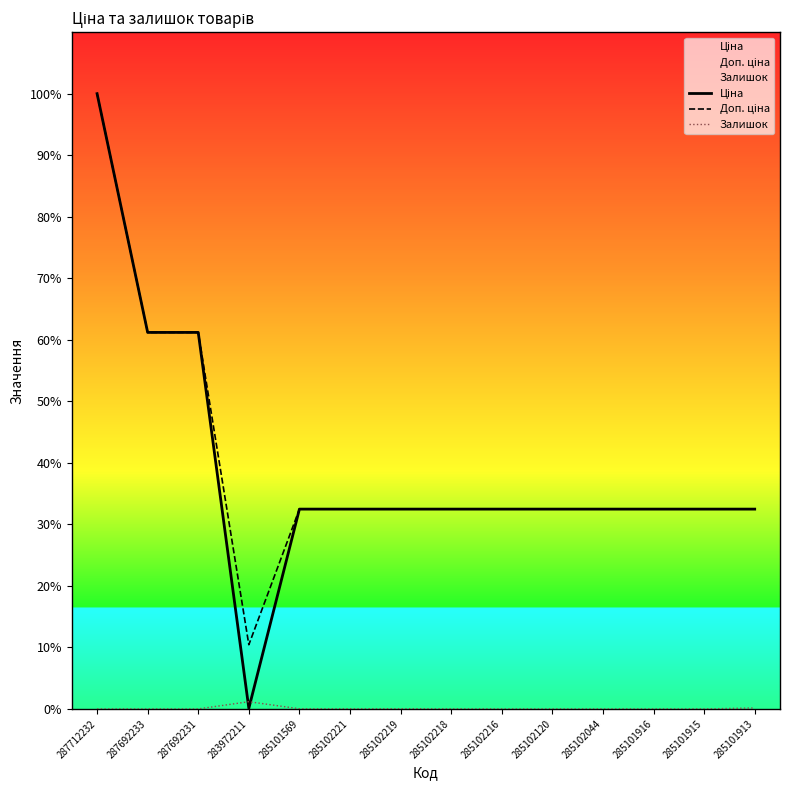

In Ціна, how many points are lower than both neighbors (excluding endpoints)?

1